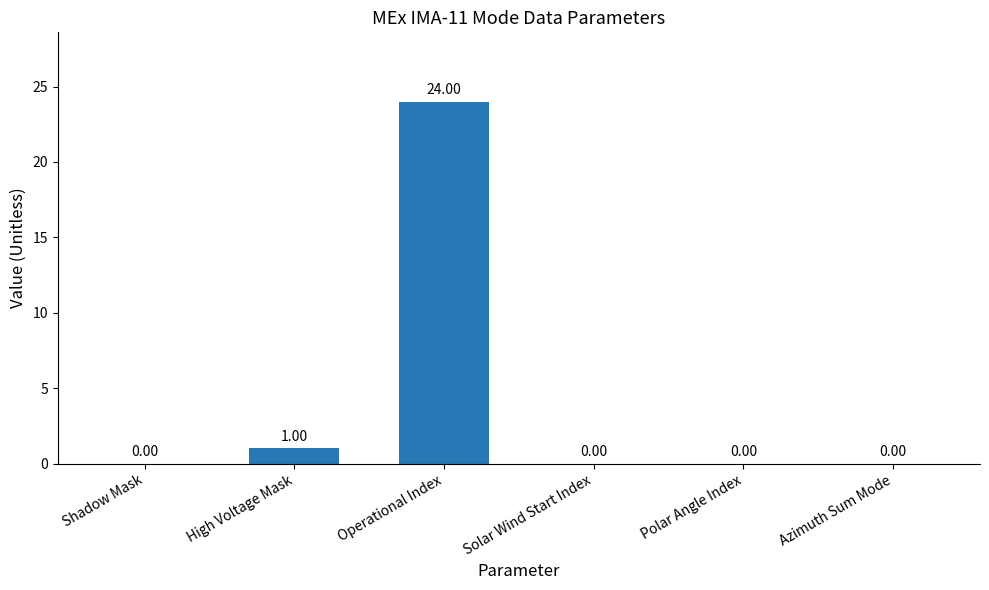

What is the sum of all values?

25